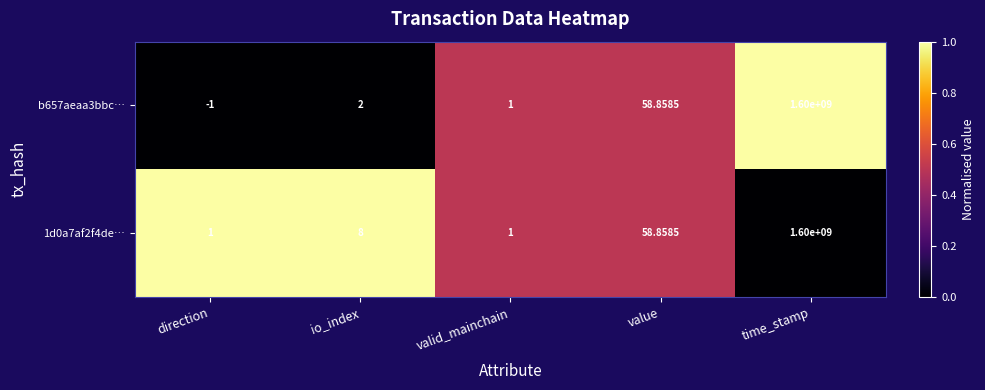

At which category does the chart reach its minimum across all series?

direction